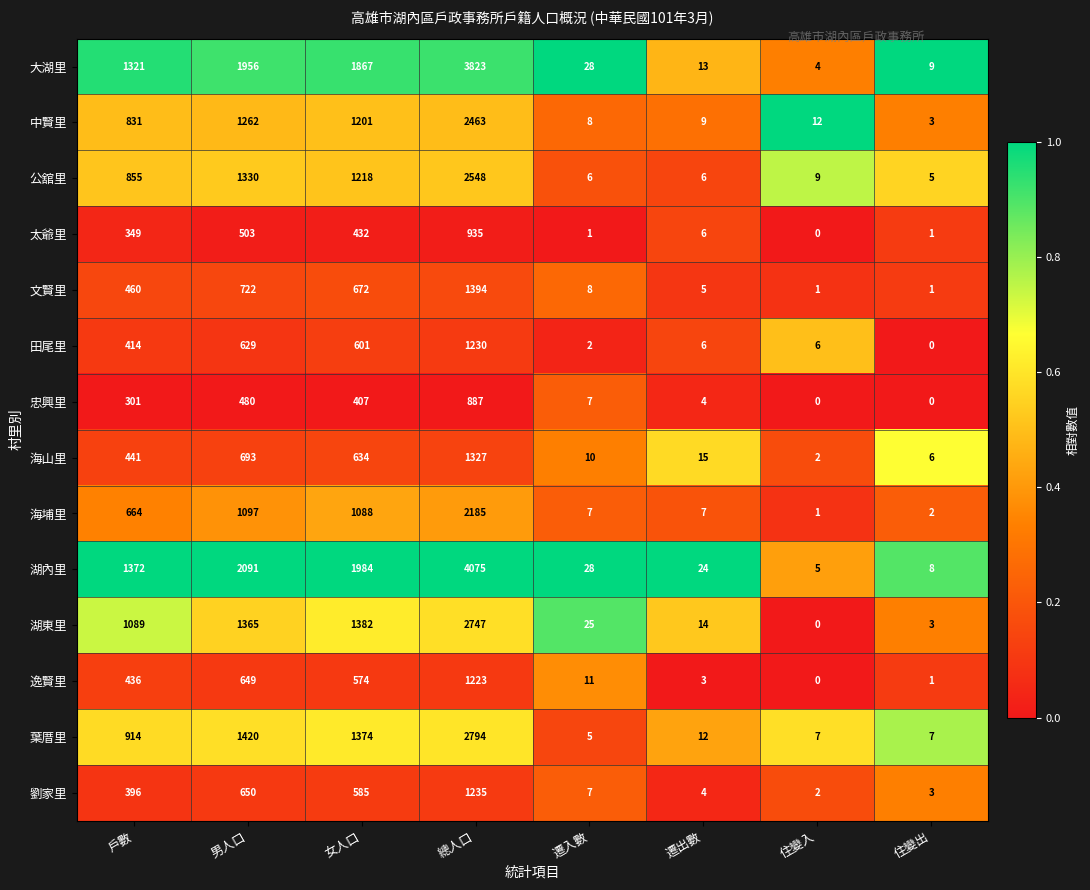

How many categories are shown in the chart?

8